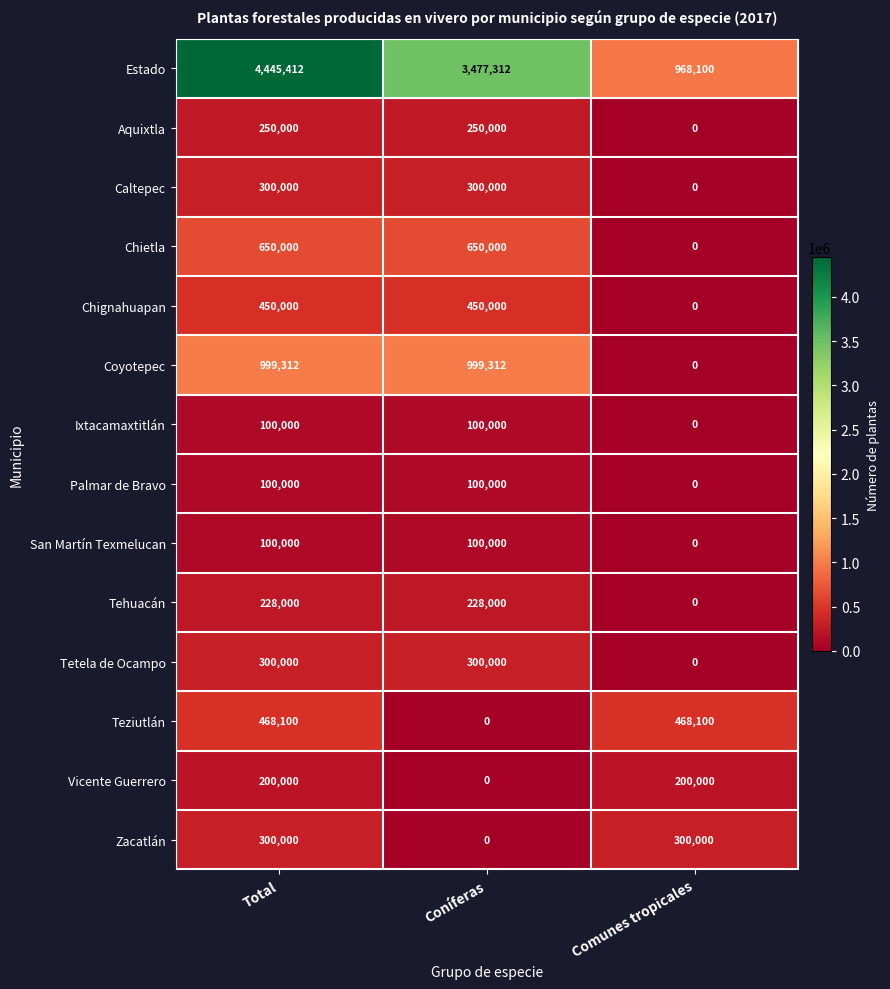

Between Total and Comunes tropicales, which series saw the biggest shift?

Estado